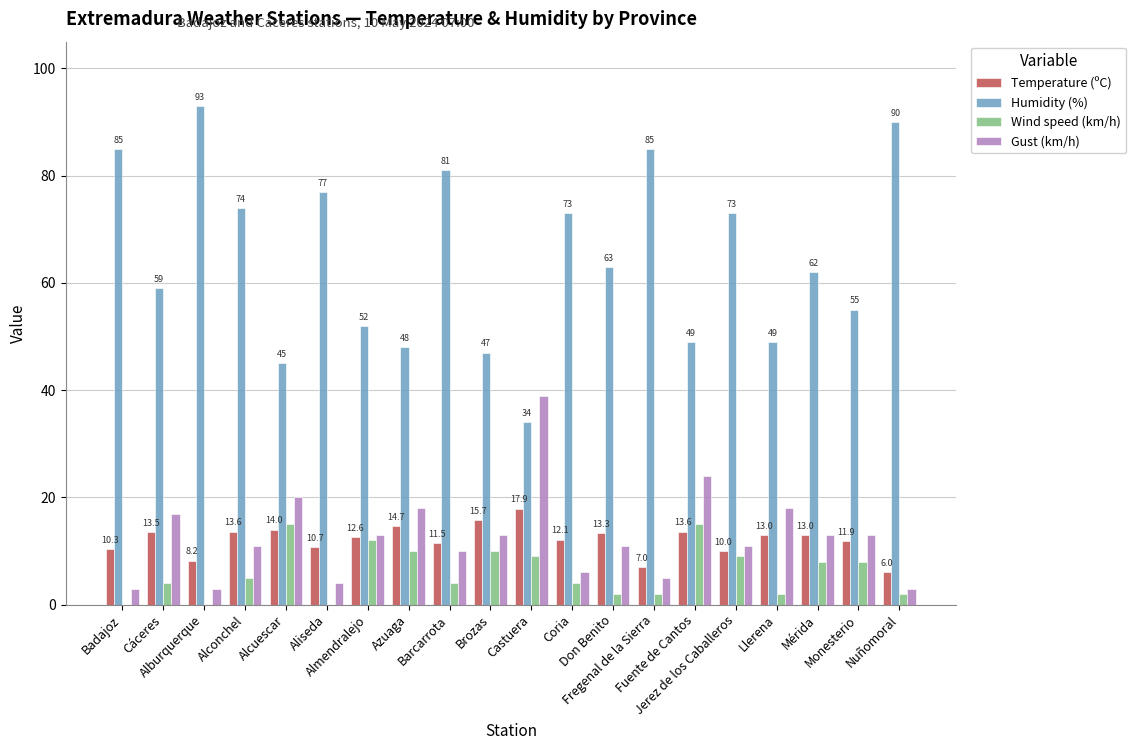

What is the sum of all Gust (km/h) values?

255.0